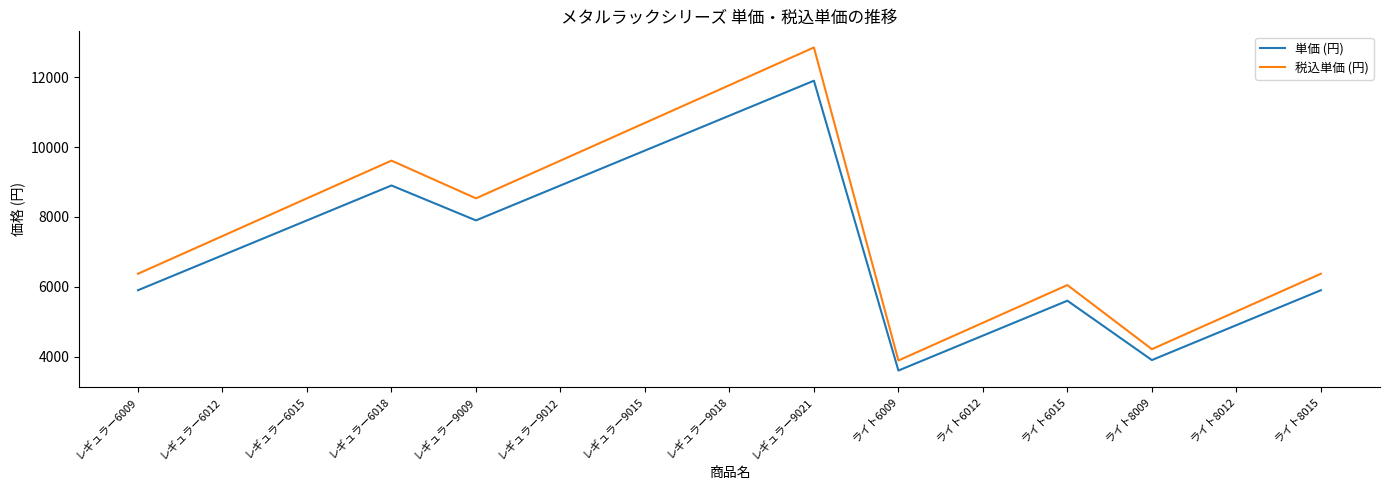

What is the difference between the maximum and minimum values in the 単価 (円) series?

8300